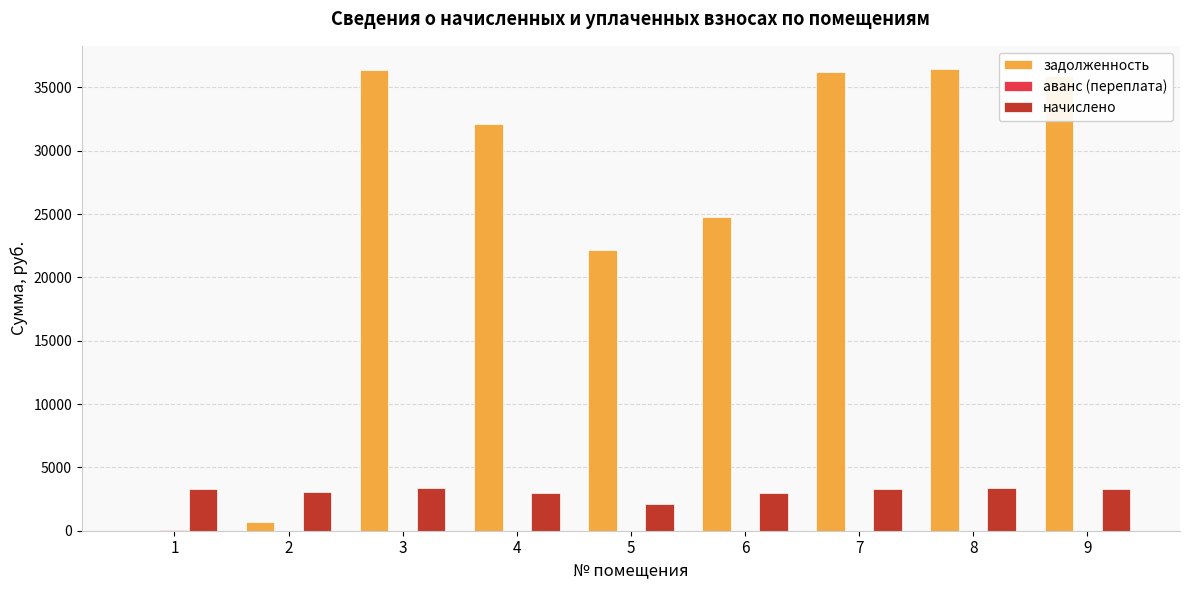

How many distinct data groups are displayed?

3